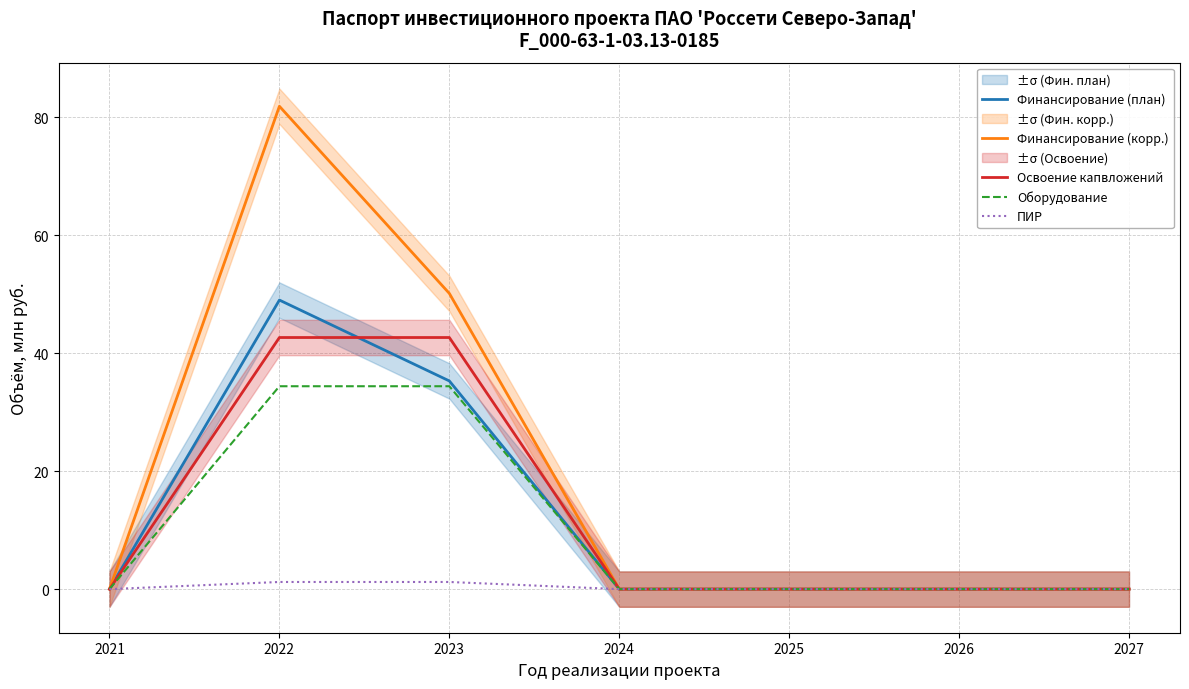

Between 2024 and 2021, which is larger?

2024